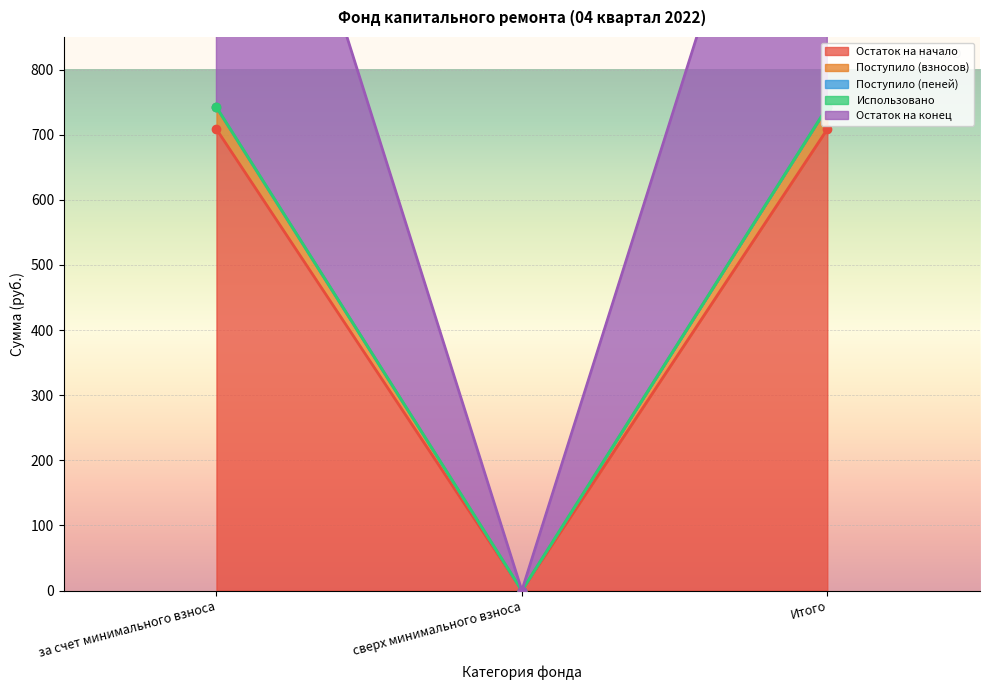

What is the label of the 2nd point from the left?

сверх минимального взноса